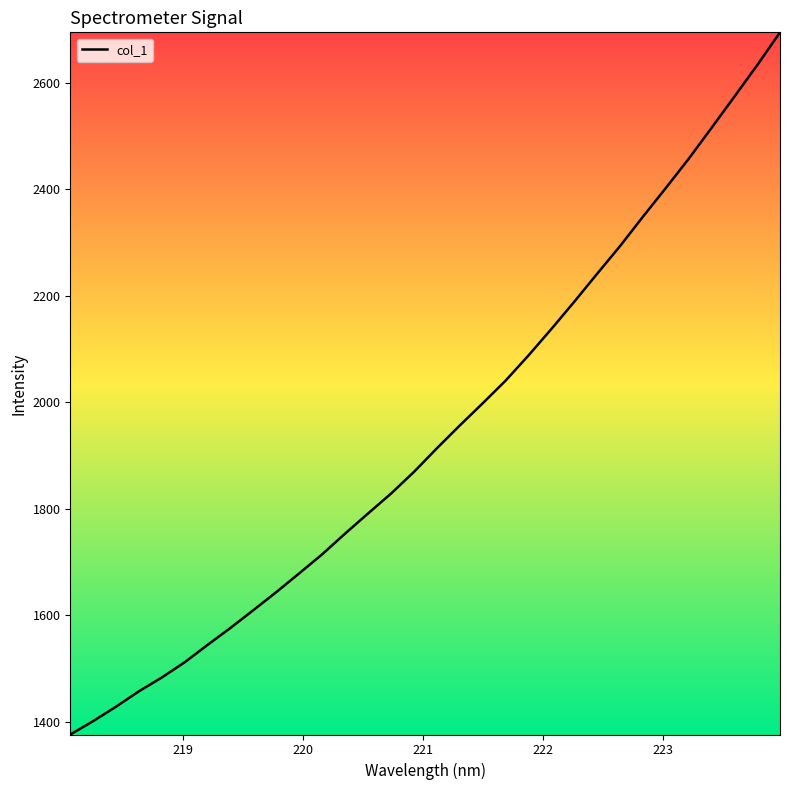

What is the minimum value shown in the chart?

1375.6